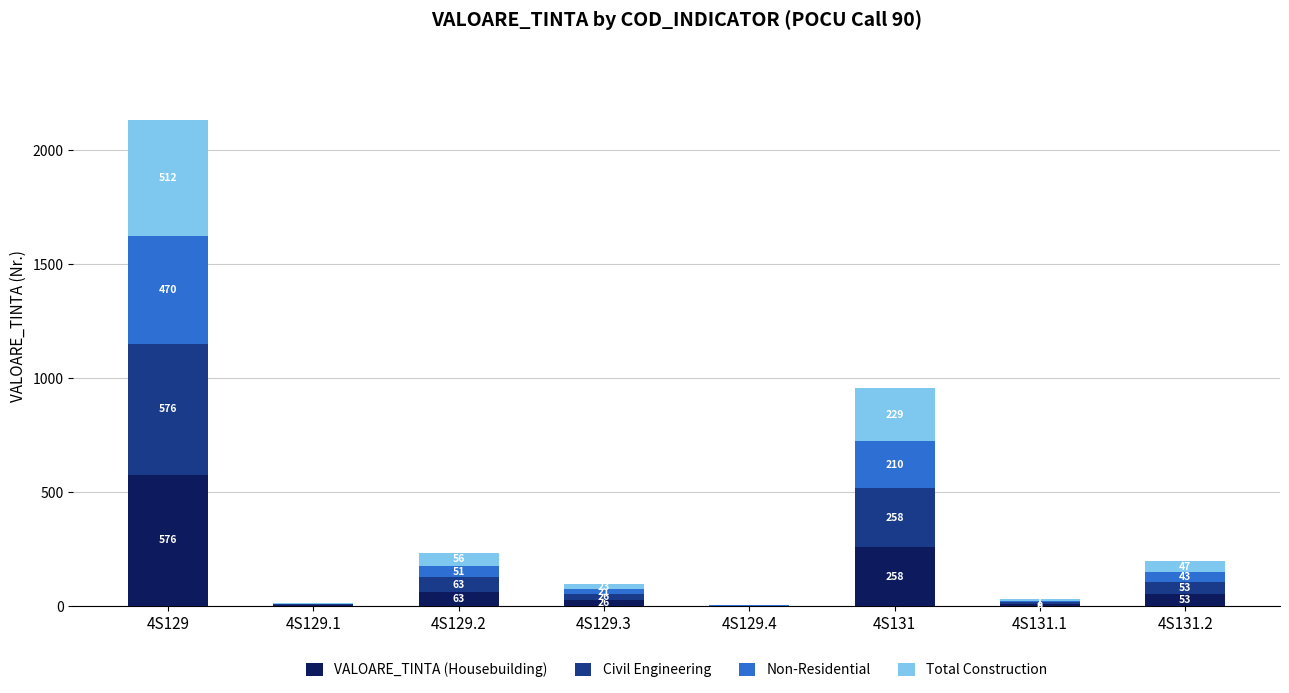

Reading right to left, transcribe the values for VALOARE_TINTA (Housebuilding).

4S131.2=53	4S131.1=8	4S131=258	4S129.4=1	4S129.3=26	4S129.2=63	4S129.1=4	4S129=576